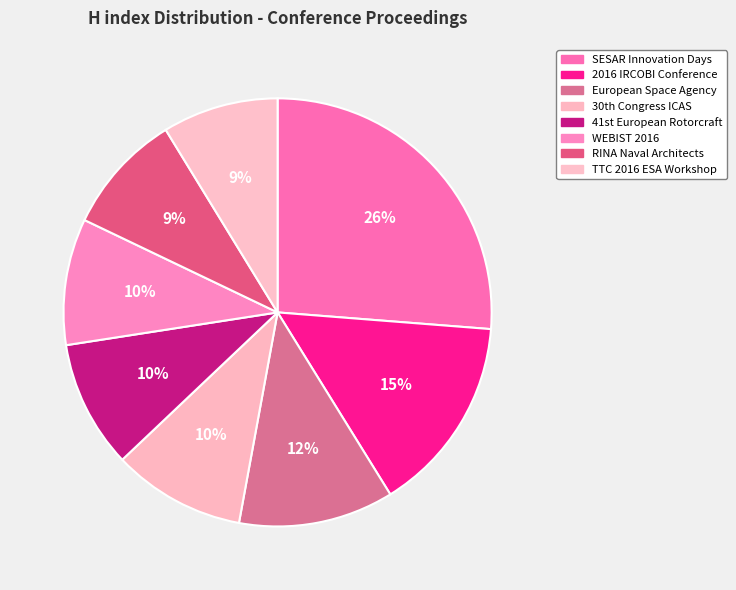

To the nearest percent, what is the average slice percentage?

12%